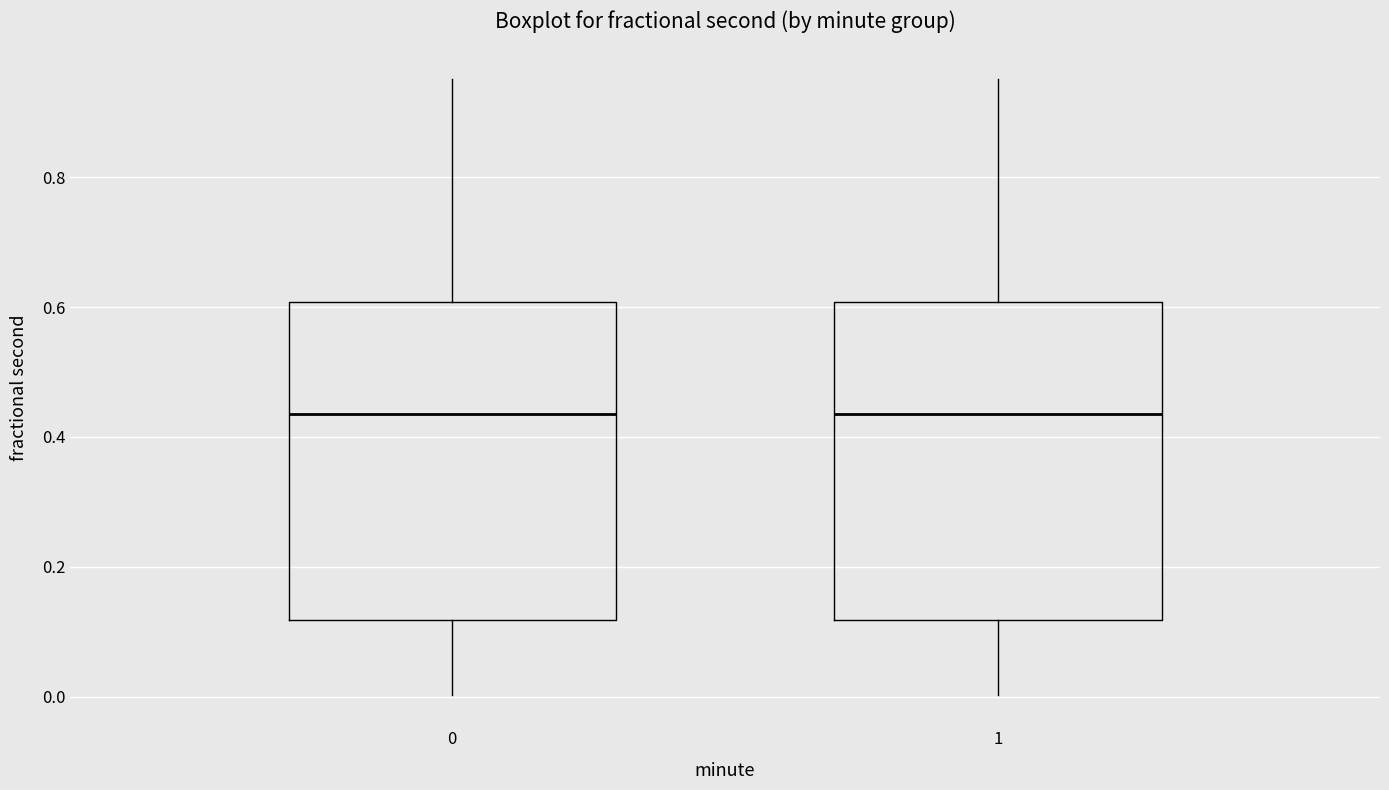

Reading left to right, read every box against the y-axis: the position of its median line, the range the box covers, and the ends of its whiskers. The values are not printed on the chart, so give them approximately, as read against the axis.

0: median 0.44, box 0.12 to 0.60, whiskers 0.00 to 0.96
1: median 0.44, box 0.12 to 0.60, whiskers 0.00 to 0.96